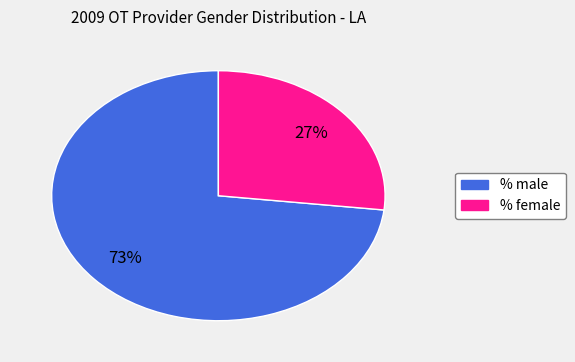

Is there a majority slice in this chart?

Yes